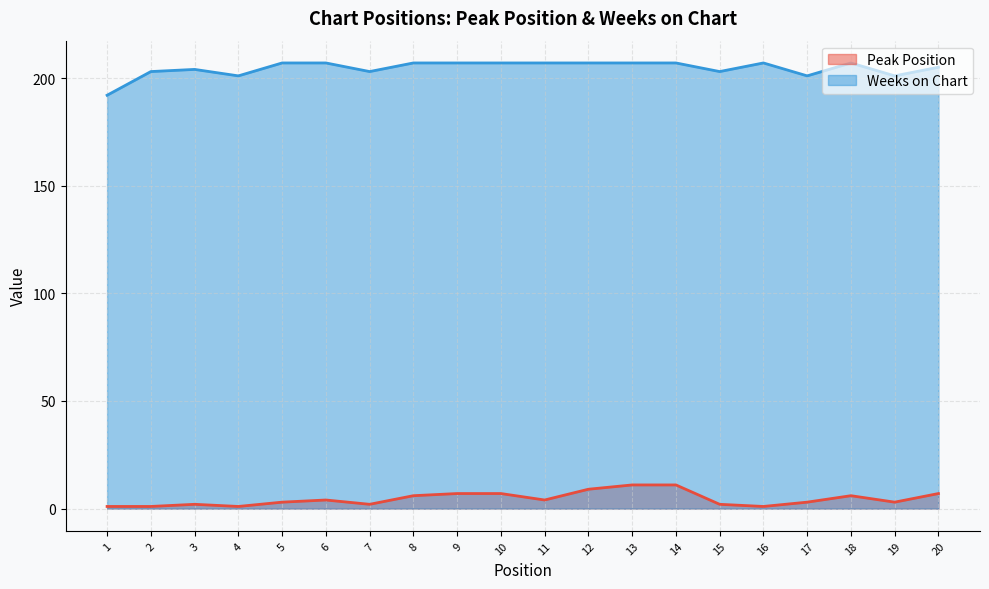

At which label is Weeks on Chart closest to 199?

4